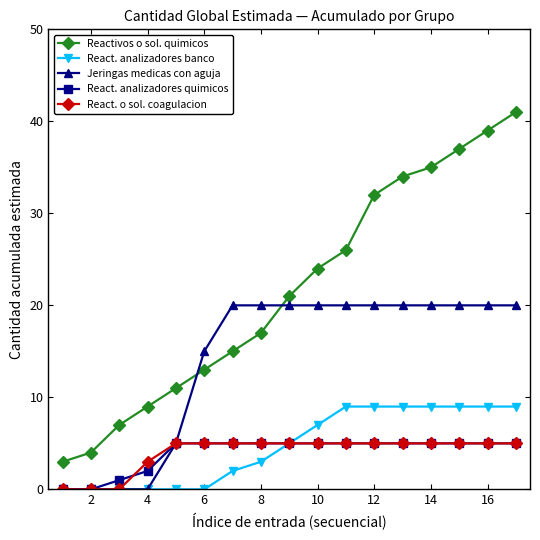

What are all the series names shown in the legend?

Reactivos o sol. quimicos, React. analizadores banco, Jeringas medicas con aguja, React. analizadores quimicos, React. o sol. coagulacion